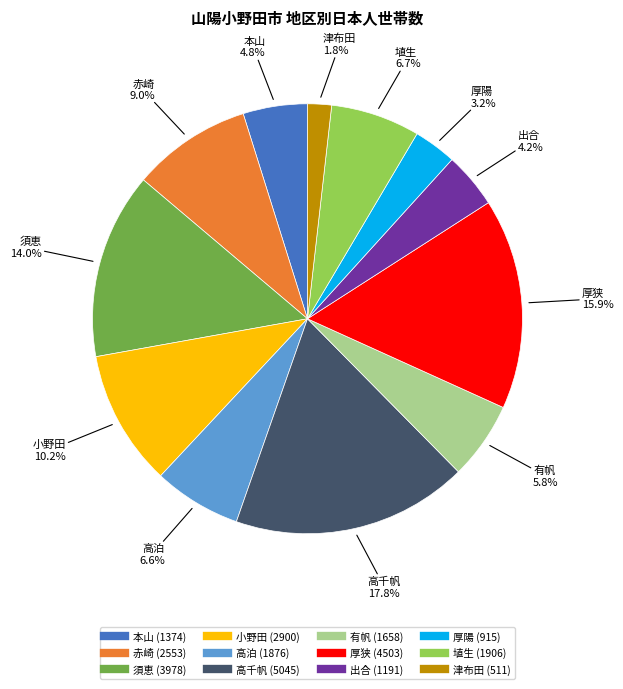

The 厚狭 slice represents 16% of the pie. True or false?

True